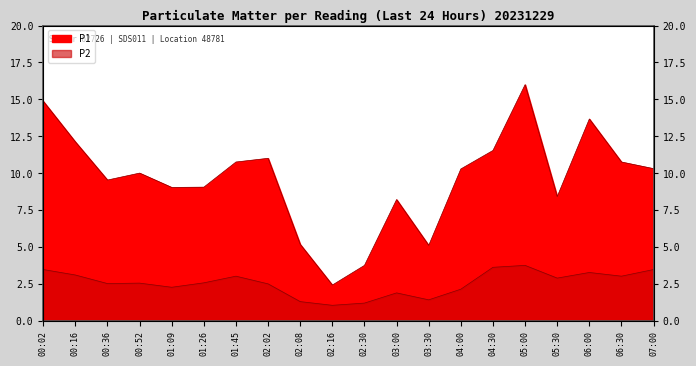

The P2 series shows 5.3 at 04:30. True or false?

False